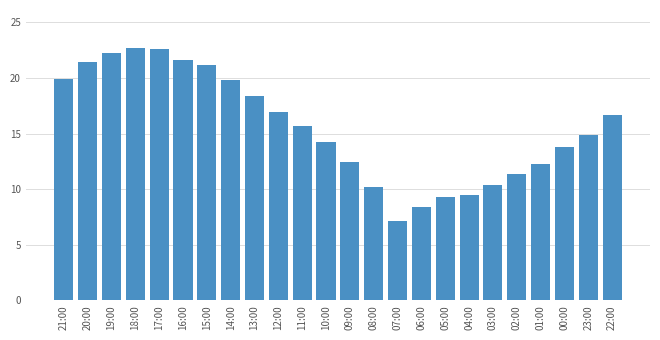

What is the change in value from 08:00 to 07:00?

-3.1